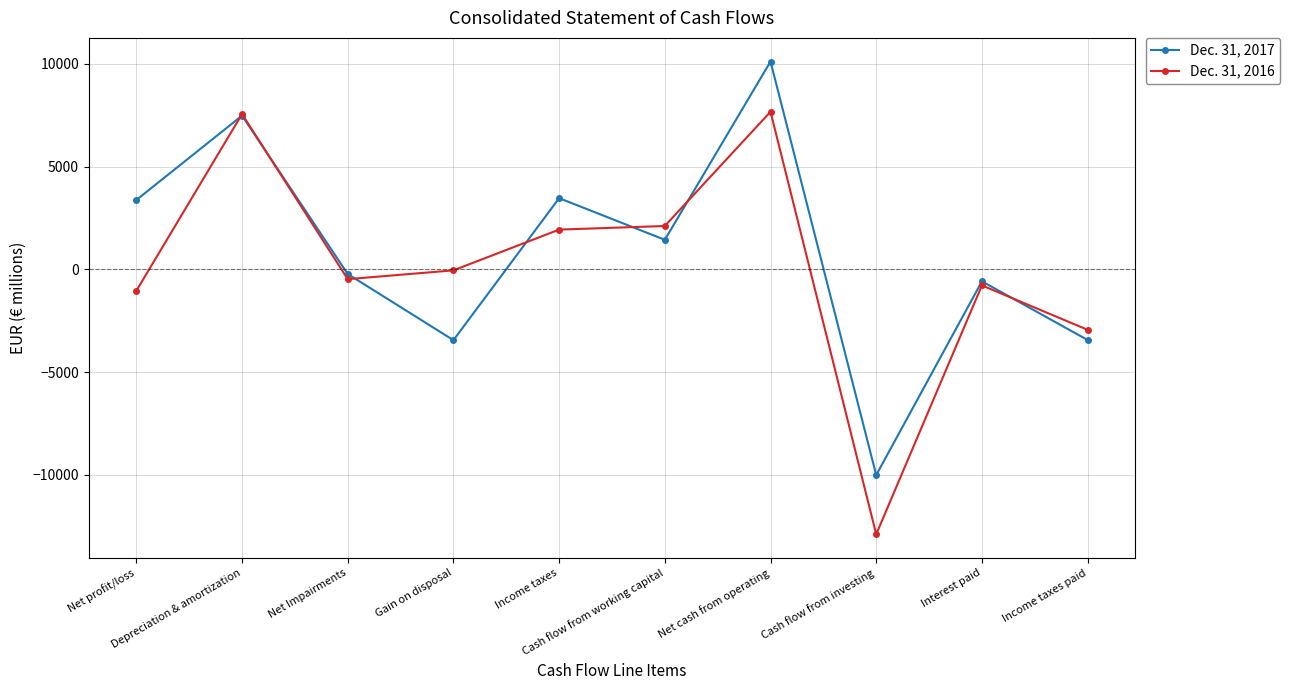

Which series has the largest range (max minus min)?

Dec. 31, 2016